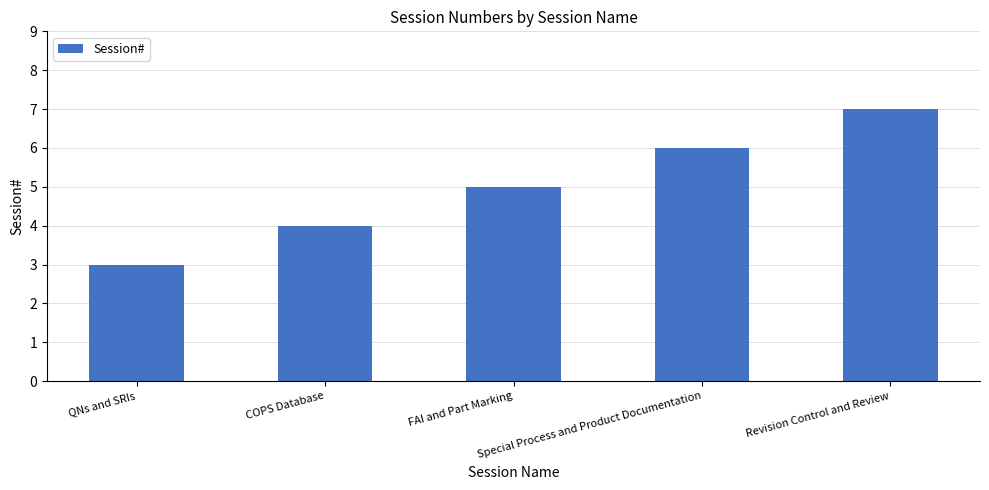

Reading right to left, extract all data points from this chart.

Revision Control and Review=7	Special Process and Product Documentation=6	FAI and Part Marking=5	COPS Database=4	QNs and SRIs=3